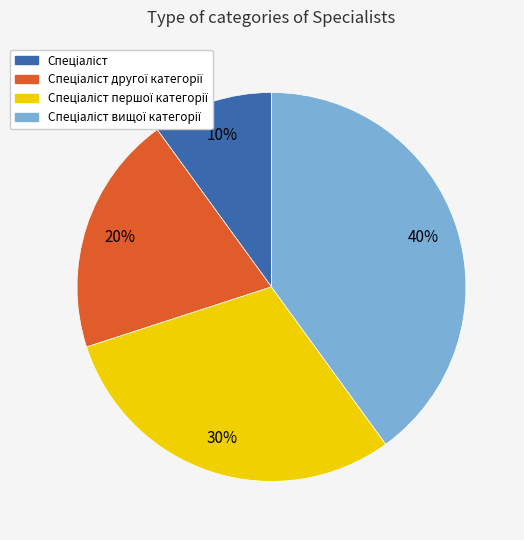

To the nearest percent, what is the average slice percentage?

25%